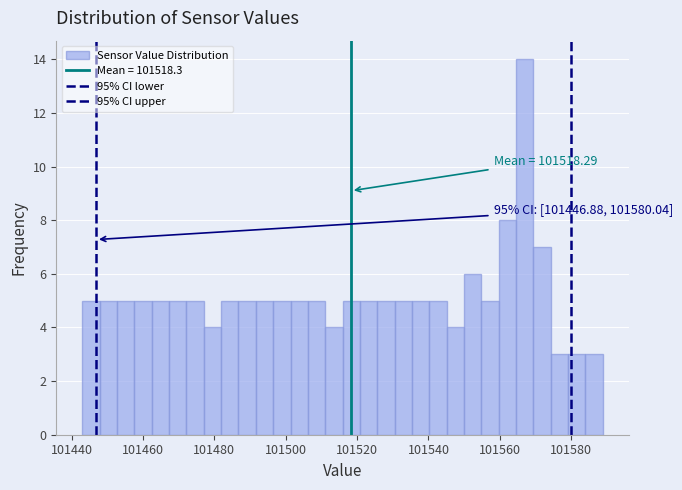

Read against the x-axis, roughly where is the centre of the tallest bar?

101566